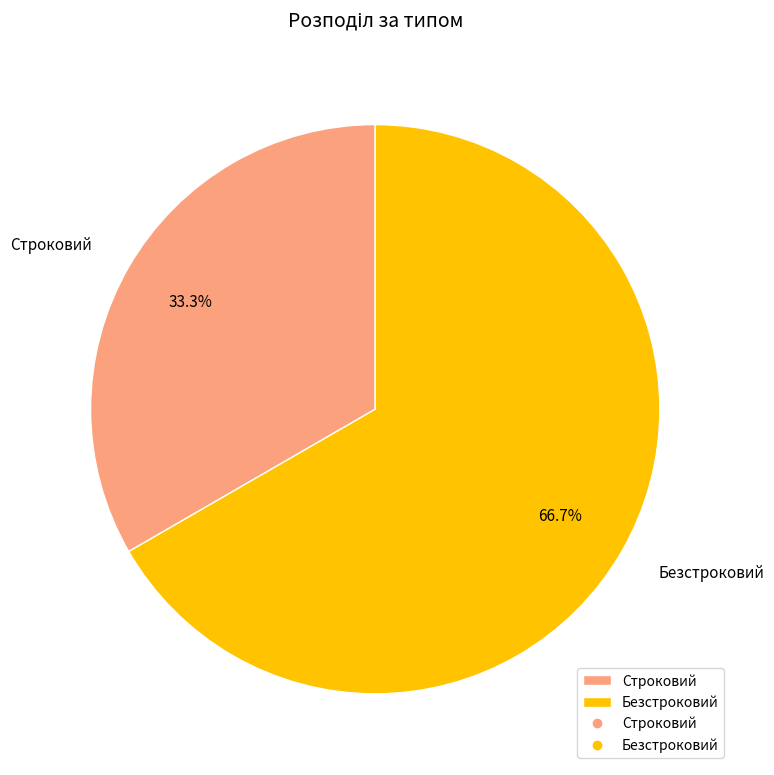

Which has a higher value, Строковий or Безстроковий?

Безстроковий